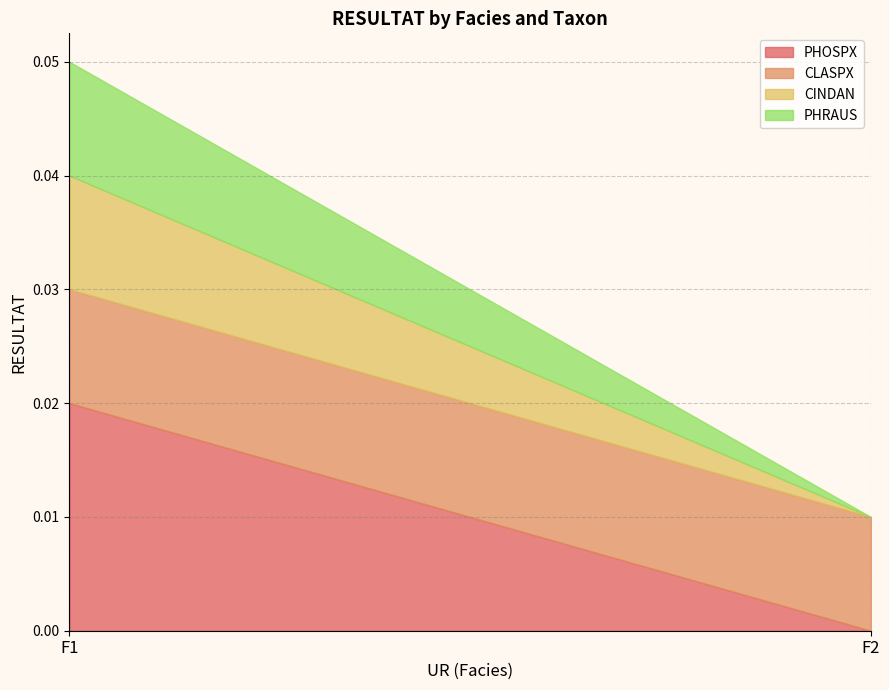

At which category is the sum across all series the highest?

F1